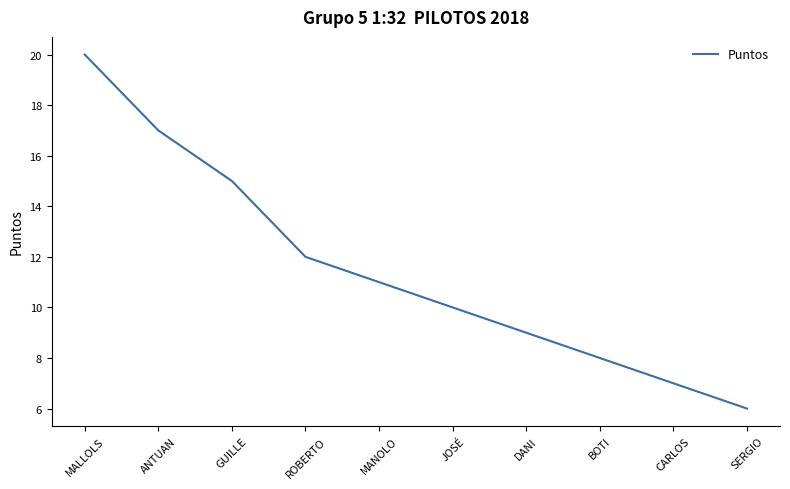

Which category has the lowest value across all series?

SERGIO